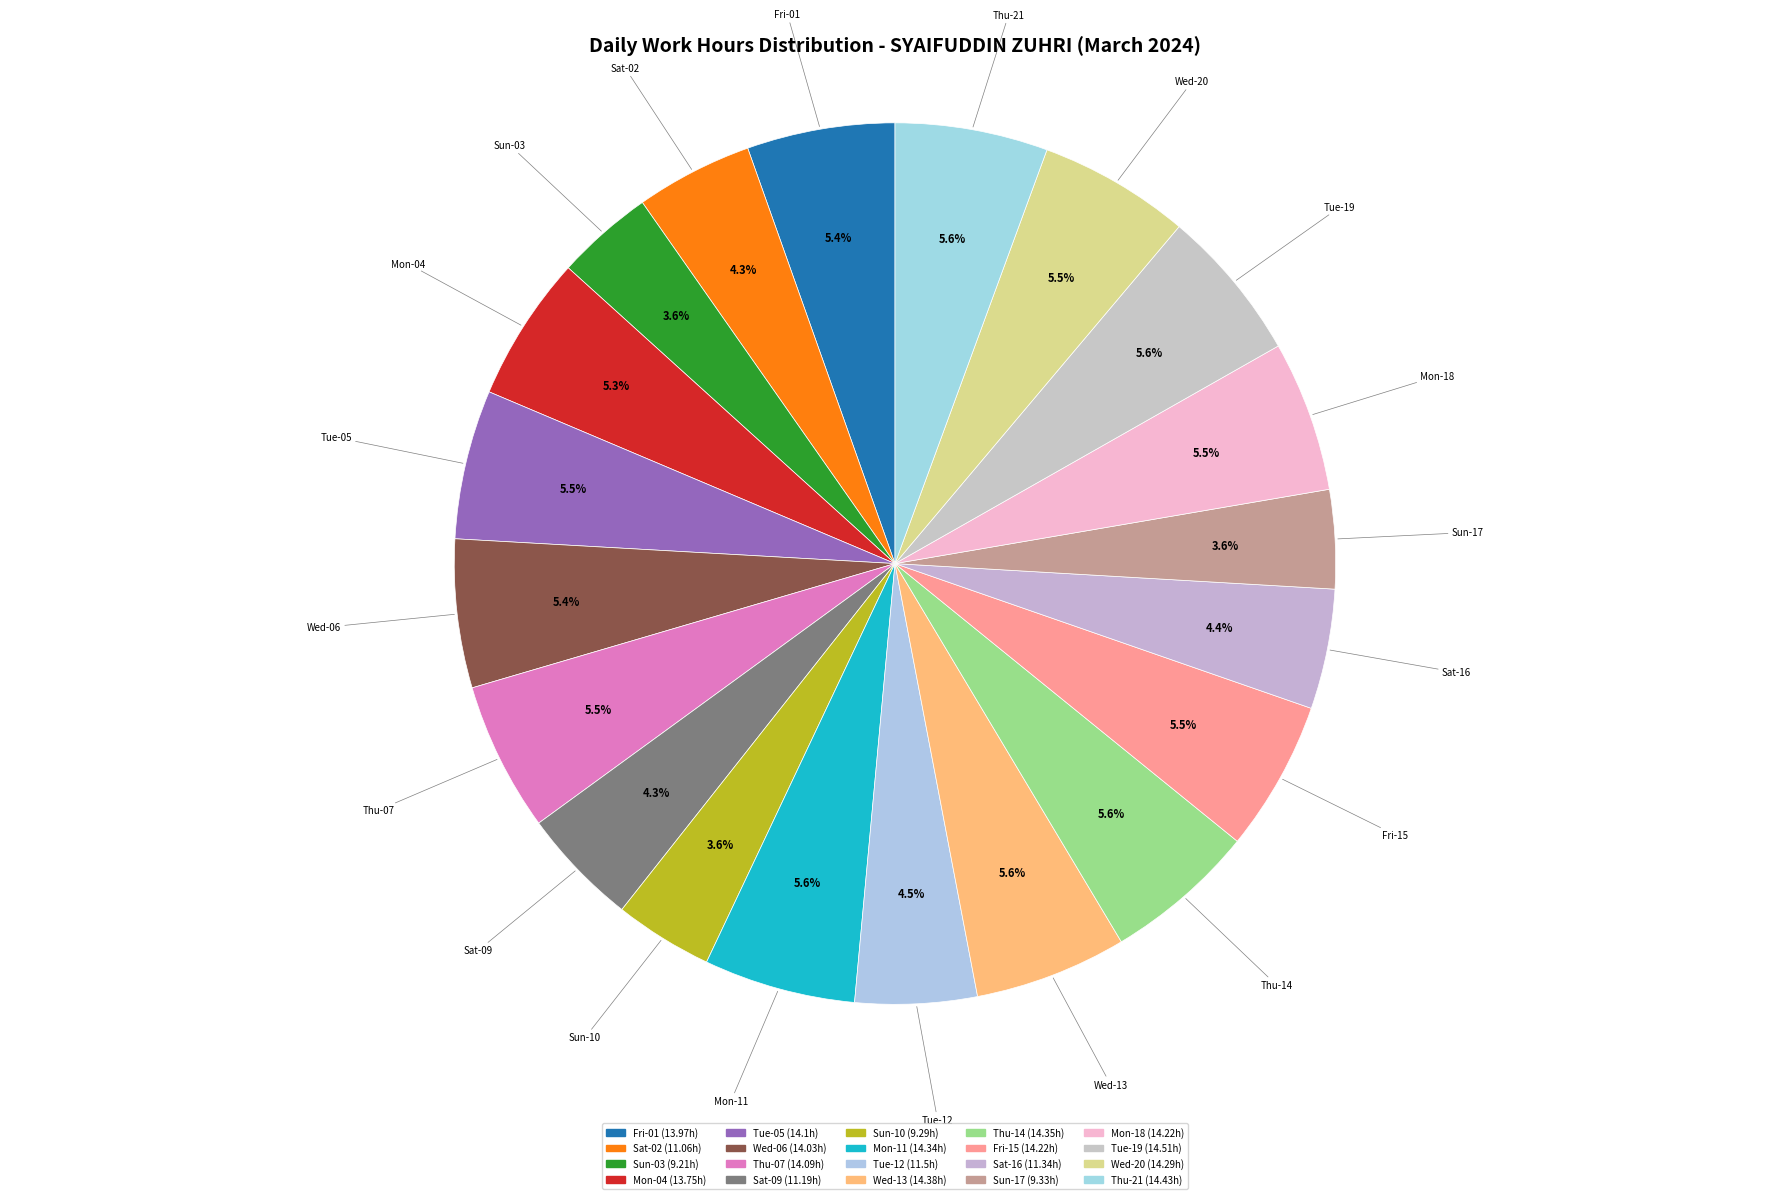

What percentage do Fri-15 and Tue-12 together represent?

10.0%